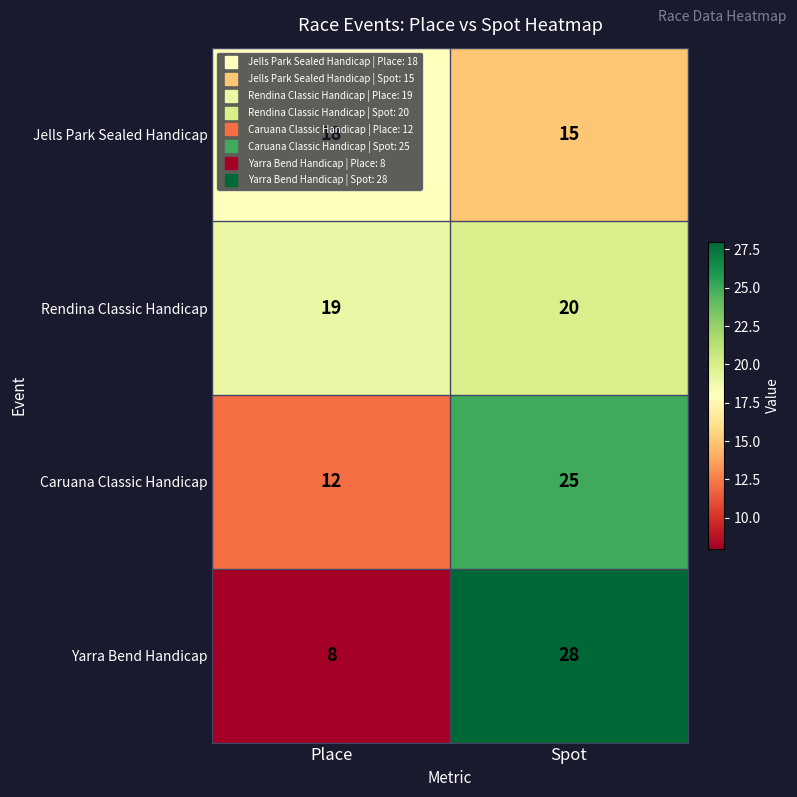

Which series changed the most between Place and Spot?

Yarra Bend Handicap